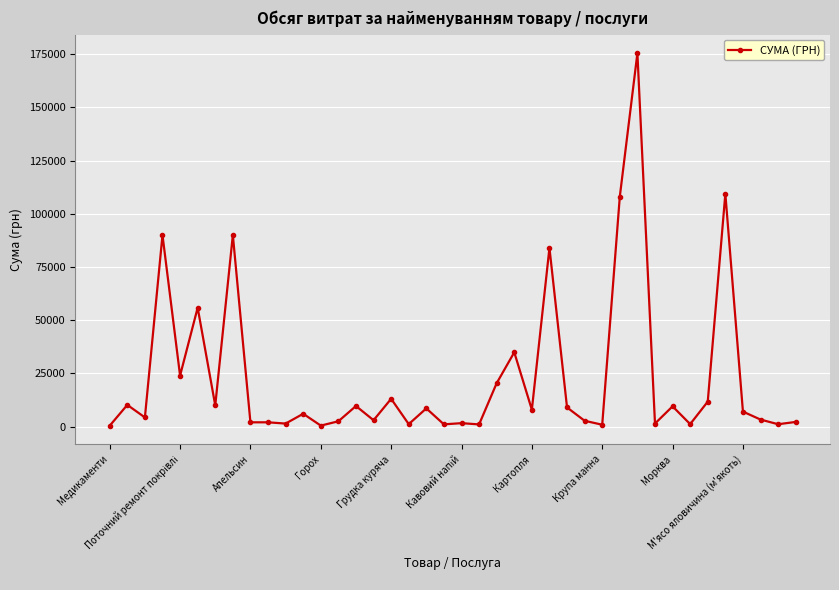

True or false: the data has more than 1 interior local peaks.

True